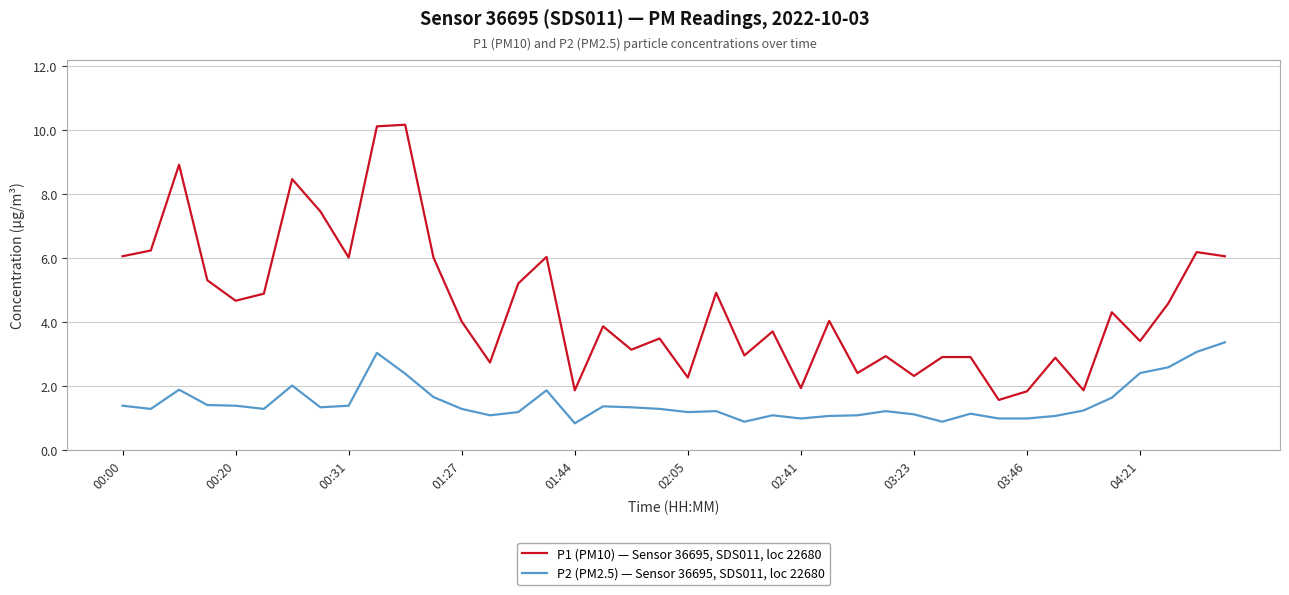

Which series has the largest range (max minus min)?

P1 (PM10) — Sensor 36695, SDS011, loc 22680